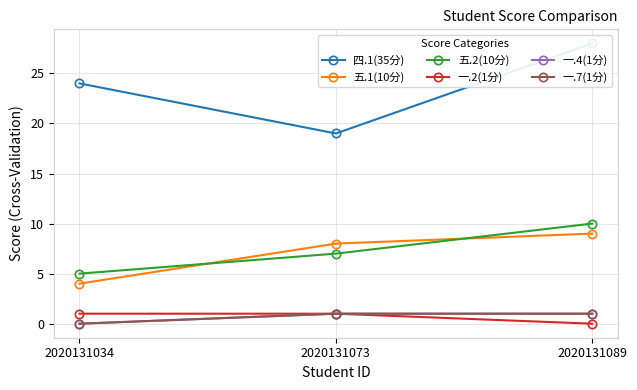

What are all the series names shown in the legend?

四.1(35分), 五.1(10分), 五.2(10分), 一.2(1分), 一.4(1分), 一.7(1分)